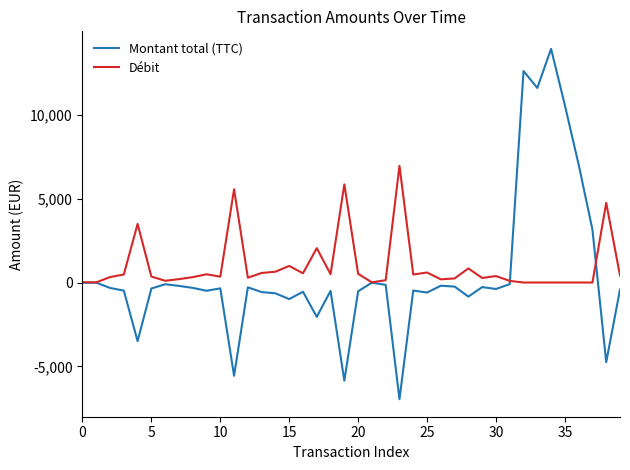

List the series in order of their peak value, lowest first.

Débit, Montant total (TTC)